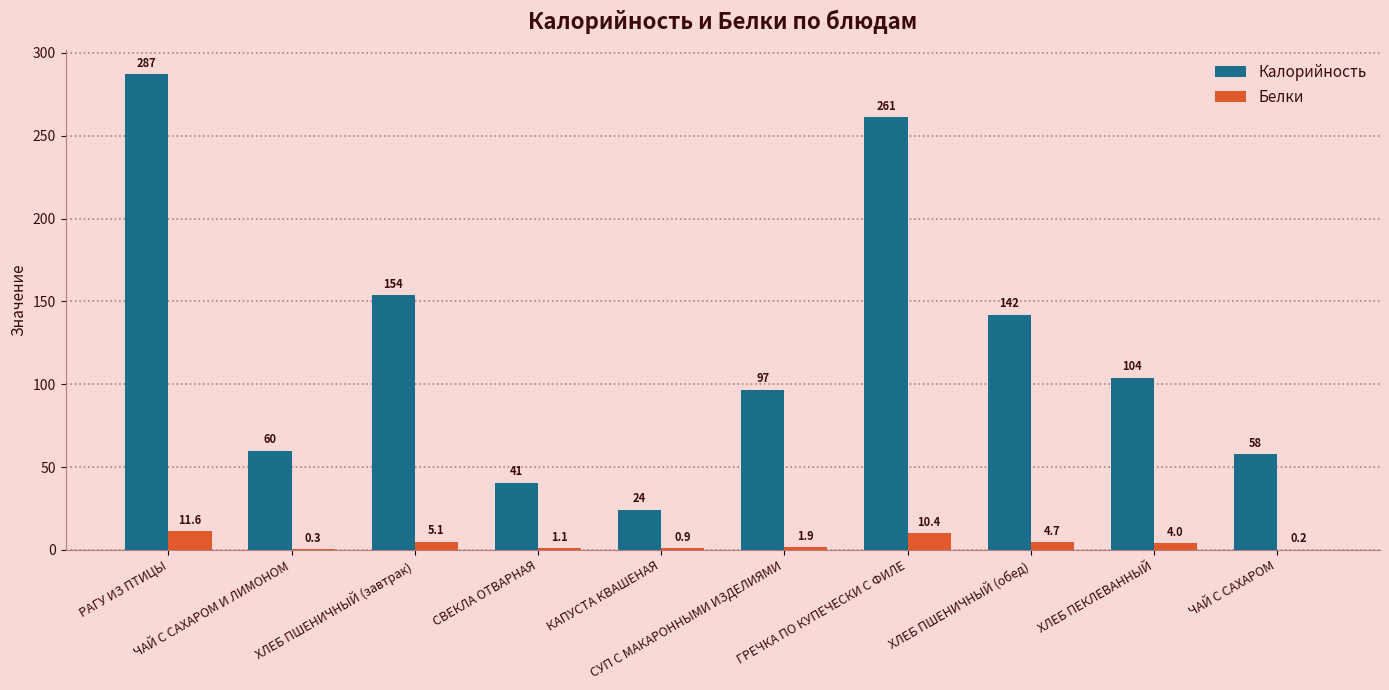

True or false: Калорийность has a value of 199.4 at ХЛЕБ ПШЕНИЧНЫЙ (обед).

False